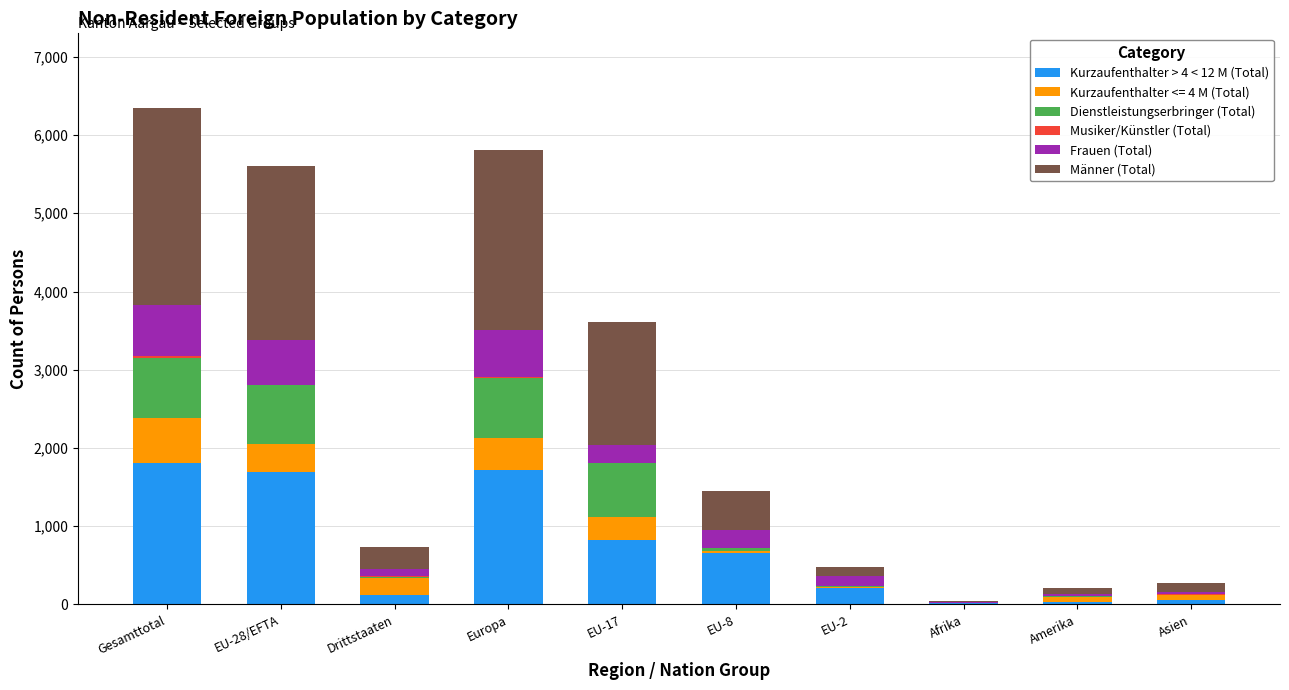

Are the bars grouped side by side (vs. stacked)?

No